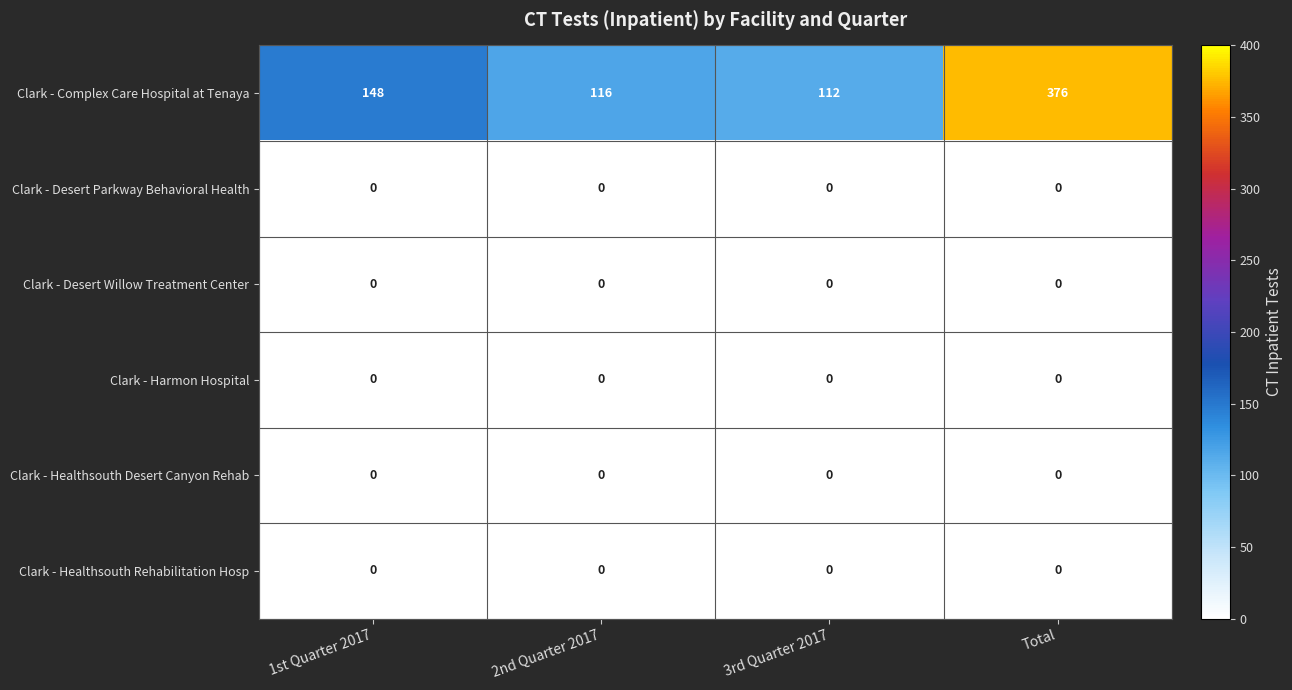

What is the total value across all series at Total?

376